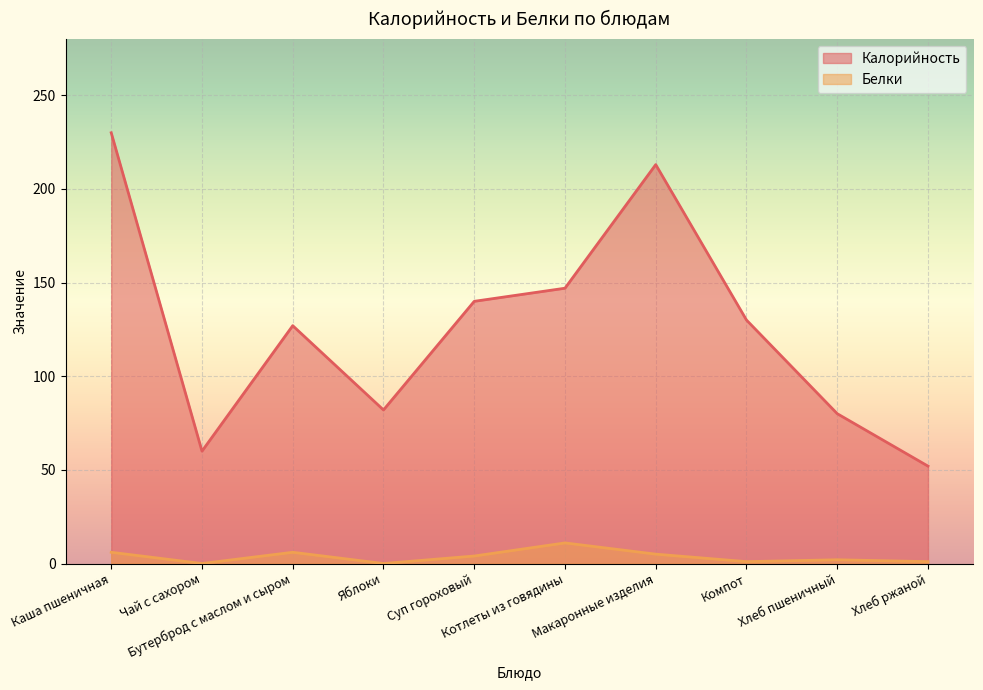

Reading left to right, list all the values displayed in this chart.

Калорийность: Каша пшеничная=230	Чай с сахором=60	Бутерброд с маслом и сыром=127	Яблоки=82	Суп гороховый=140	Котлеты из говядины=147	Макаронные изделия=213	Компот=130	Хлеб пшеничный=80	Хлеб ржаной=52
Белки: Каша пшеничная=6	Чай с сахором=0	Бутерброд с маслом и сыром=6	Яблоки=0	Суп гороховый=4	Котлеты из говядины=11	Макаронные изделия=5	Компот=1	Хлеб пшеничный=2	Хлеб ржаной=1